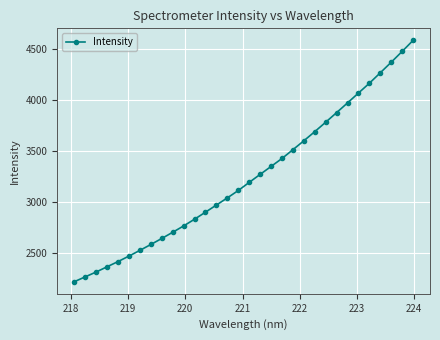

Reading left to right, transcribe all the data shown in this chart.

2215.2	2262.9	2310.5	2362.0	2413.0	2466.9	2523.0	2580.8	2639.8	2700.6	2763.0	2829.1	2898.2	2968.4	3038.4	3110.9	3190.5	3269.0	3347.1	3425.2	3511.6	3598.9	3688.7	3781.3	3875.6	3970.9	4067.8	4163.9	4266.6	4369.9	4476.1	4584.4